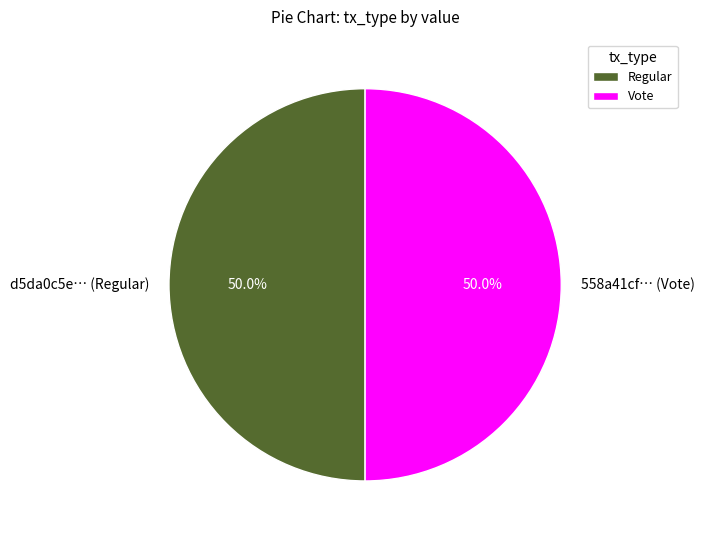

Count the number of slices in the pie.

2